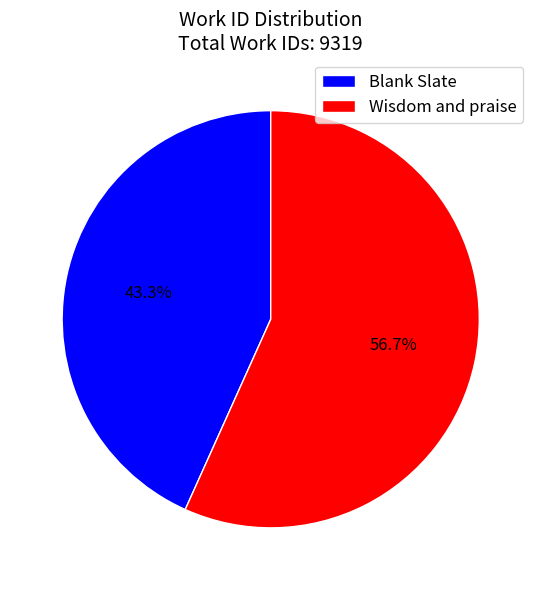

What is the smallest slice in the pie chart?

Blank Slate